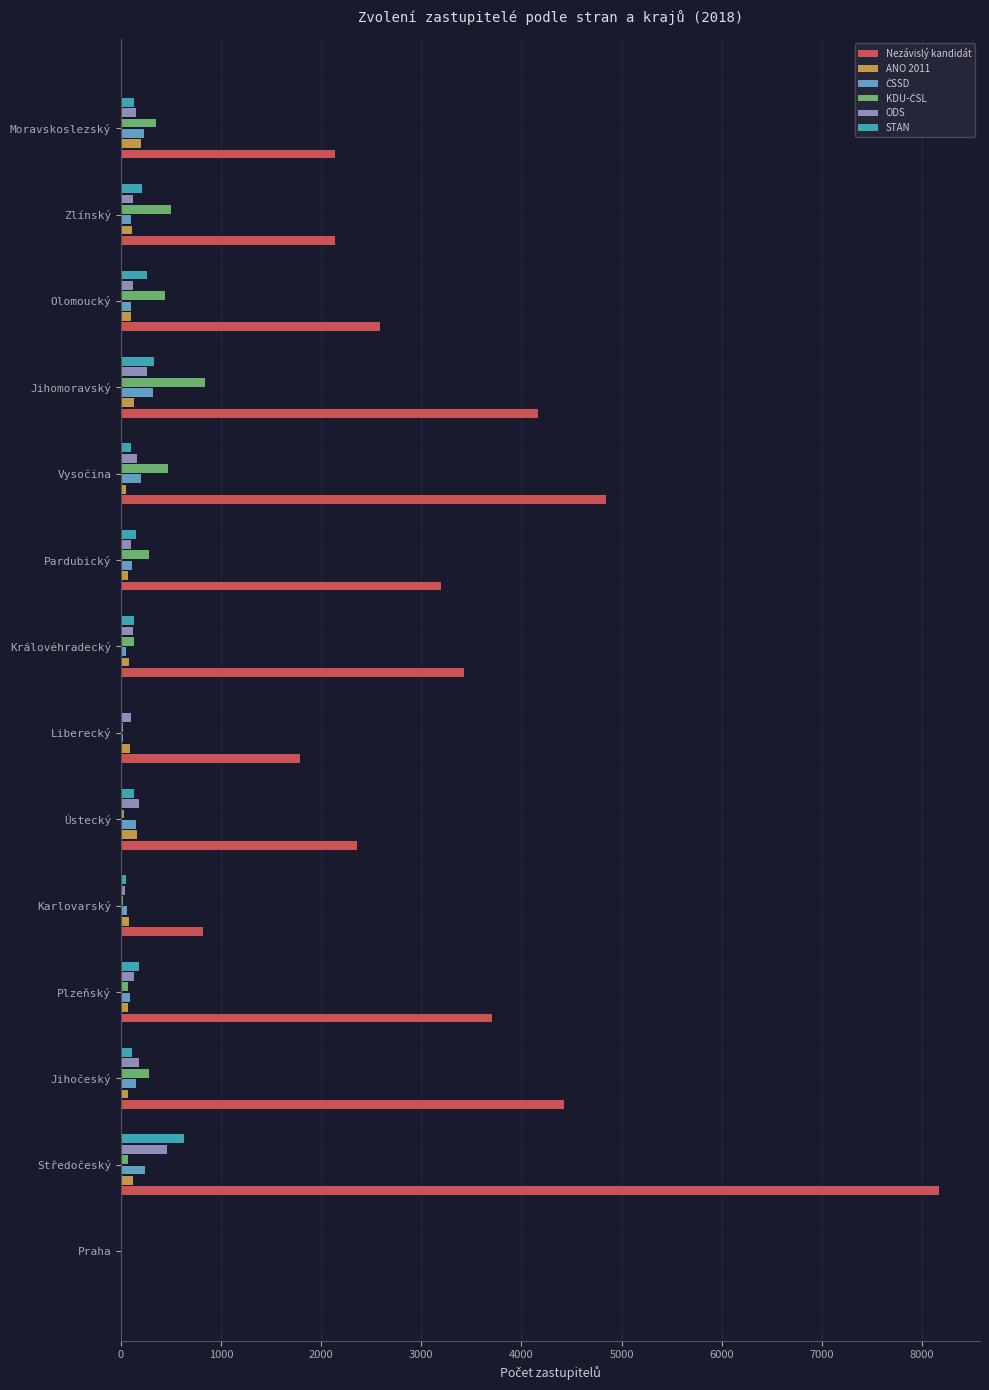

What is the maximum value shown in the chart?

8172